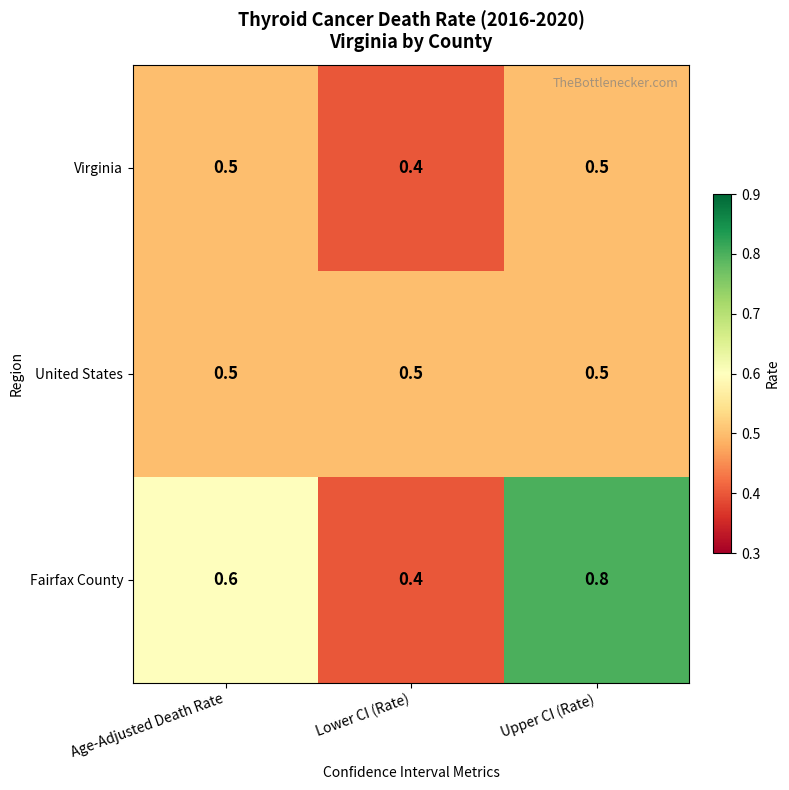

How many Fairfax County values are between 0 and 1?

3